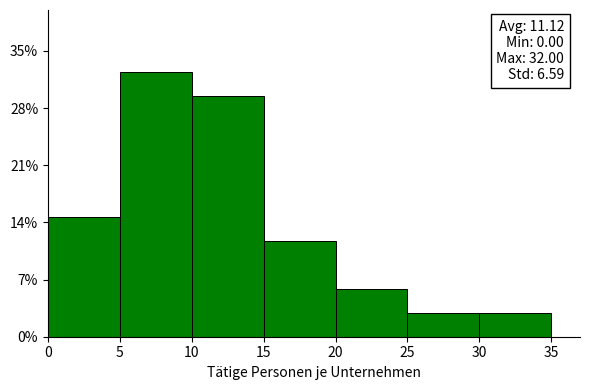

Over which range of the x-axis is the bar tallest?

5 to 10